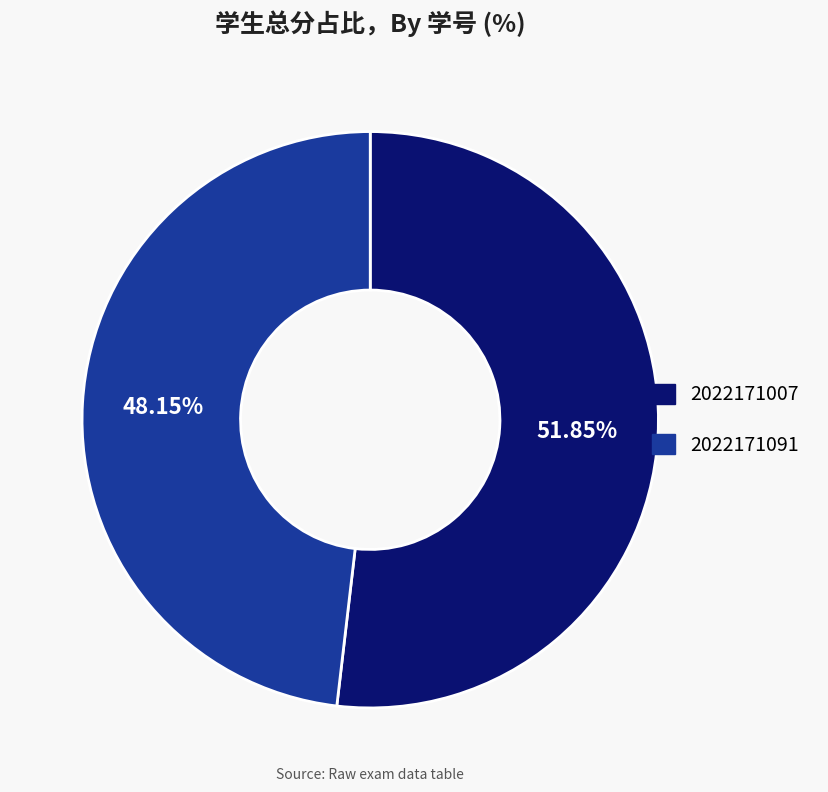

True or false: 2022171007 accounts for 52% of the total.

True